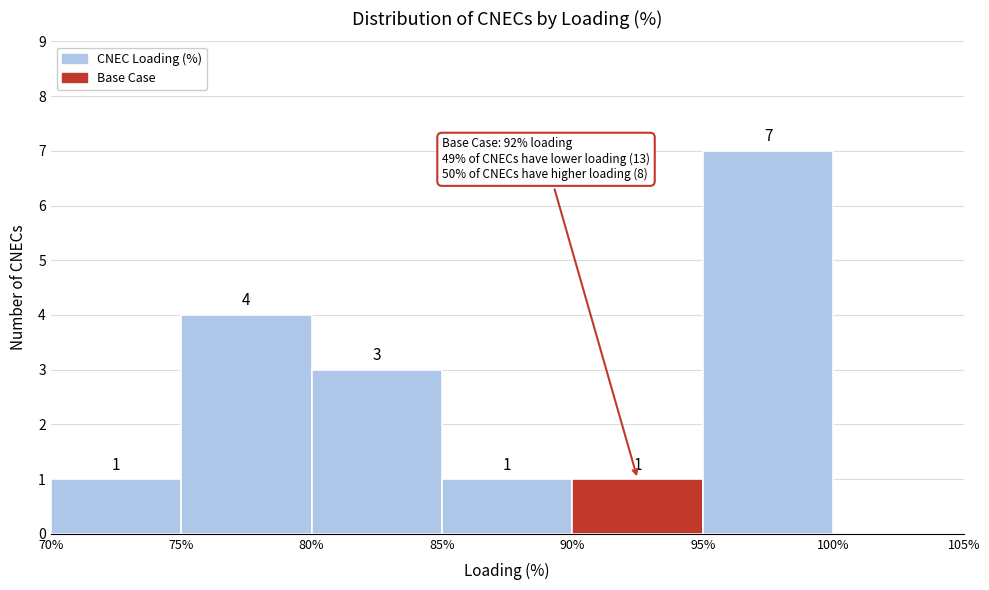

Over which range of the x-axis is the bar tallest?

95% to 100%